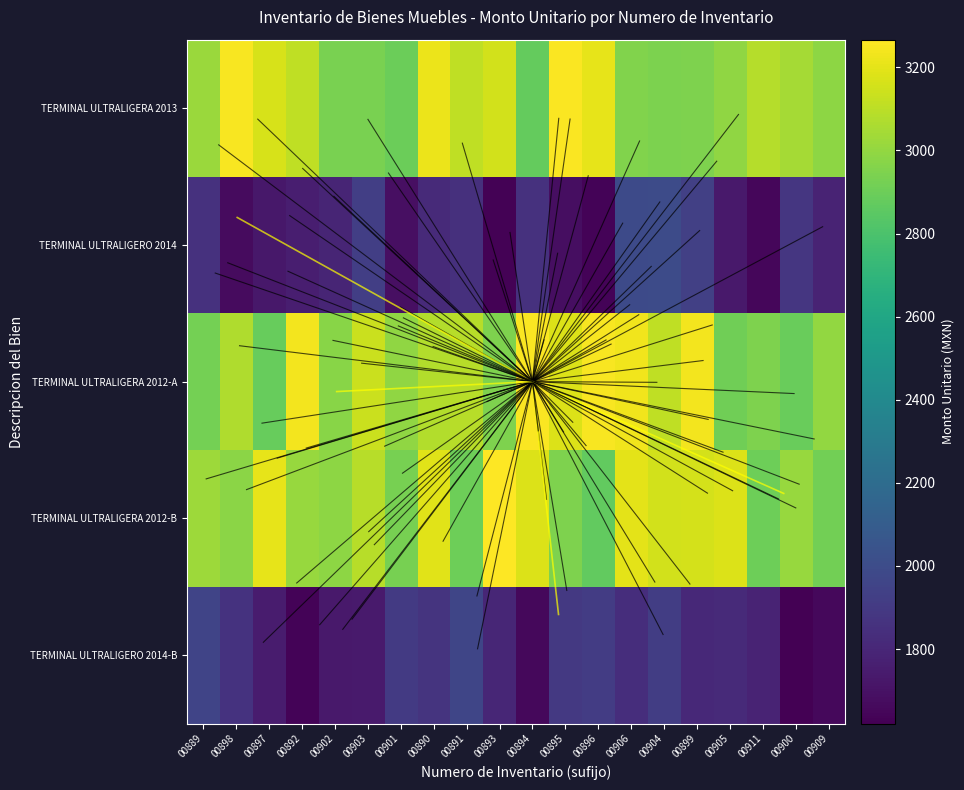

Reading left to right, transcribe all the data shown in this chart.

TERMINAL ULTRALIGERA 2013: 00889=3021.5	00898=3252.0	00897=3164.5	00892=3111.1	00902=2934.1	00903=2934.1	00901=2894.9	00890=3218.2	00891=3112.1	00893=3154.9	00894=2879.9	00895=3259.6	00896=3204.7	00906=2956.6	00904=2944.4	00899=2945.0	00905=2993.4	00911=3081.6	00900=3044.5	00909=2988.2
TERMINAL ULTRALIGERO 2014: 00889=1855.4	00898=1666.5	00897=1727.5	00892=1757.2	00902=1793.1	00903=1924.7	00901=1690.5	00890=1816.4	00891=1847.6	00893=1629.2	00894=1853.7	00895=1678.9	00896=1636.7	00906=1990.2	00904=1996.9	00899=1934.0	00905=1732.5	00911=1649.7	00900=1884.4	00909=1786.7
TERMINAL ULTRALIGERA 2012-A: 00889=2920.5	00898=3069.8	00897=2885.4	00892=3235.4	00902=2975.2	00903=3136.7	00901=2996.4	00890=3079.7	00891=3090.4	00893=2945.6	00894=3259.5	00895=3181.7	00896=3247.5	00906=3229.6	00904=3110.8	00899=3240.4	00905=2907.1	00911=2950.1	00900=2889.8	00909=3001.8
TERMINAL ULTRALIGERA 2012-B: 00889=3027.2	00898=2980.2	00897=3203.2	00892=3014.4	00902=2984.1	00903=3088.8	00901=2928.0	00890=3192.6	00891=2901.5	00893=3266.4	00894=3180.6	00895=2951.2	00896=2873.9	00906=3197.9	00904=3154.4	00899=3163.3	00905=3180.2	00911=2901.3	00900=3015.1	00909=2918.0
TERMINAL ULTRALIGERO 2014-B: 00889=1955.9	00898=1860.0	00897=1743.0	00892=1636.1	00902=1735.1	00903=1740.7	00901=1902.5	00890=1865.7	00891=1965.5	00893=1799.5	00894=1658.5	00895=1896.0	00896=1915.0	00906=1835.2	00904=1919.0	00899=1808.2	00905=1819.8	00911=1781.7	00900=1620.8	00909=1653.8